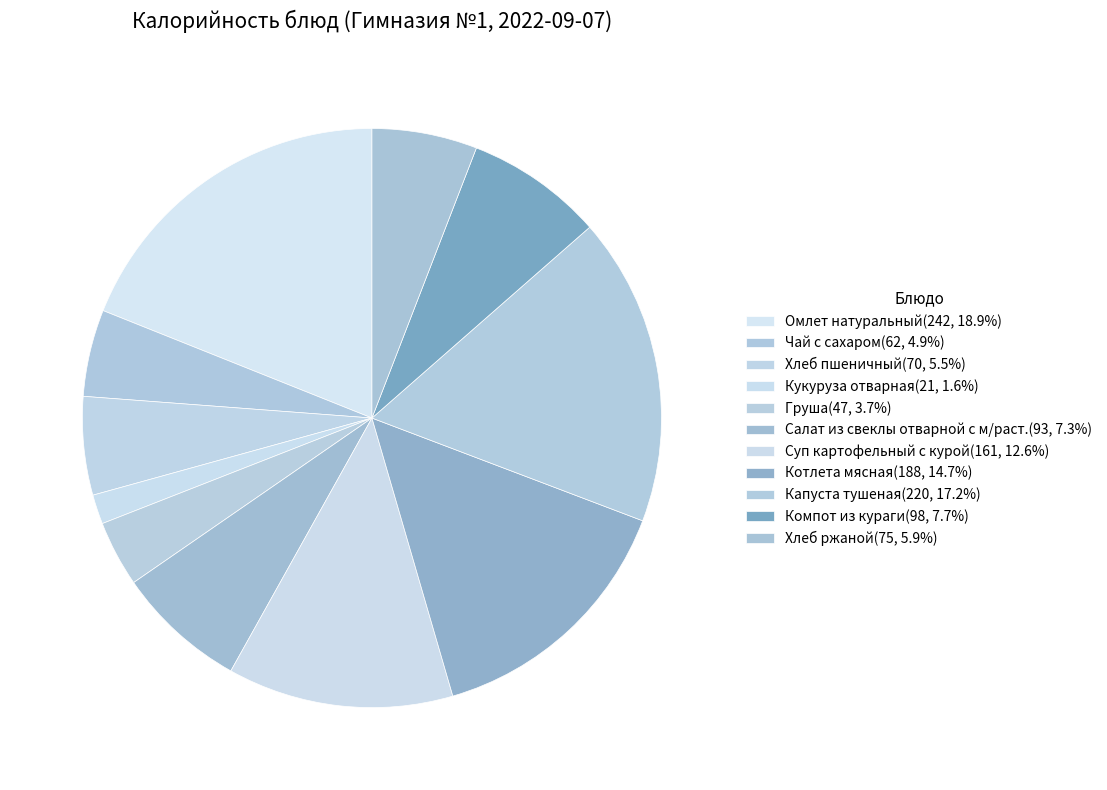

How many segments does this pie chart have?

11